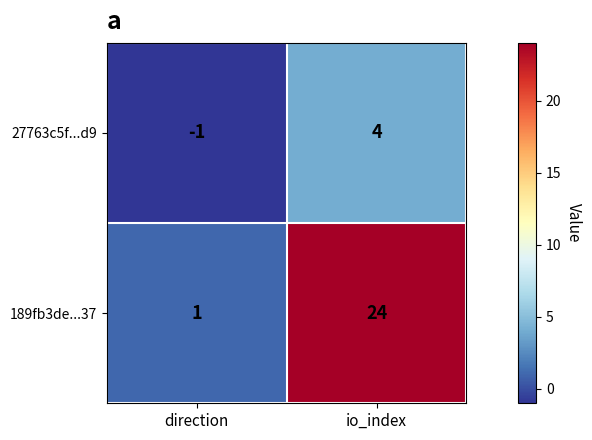

Which series has the largest total across all categories?

189fb3de...37